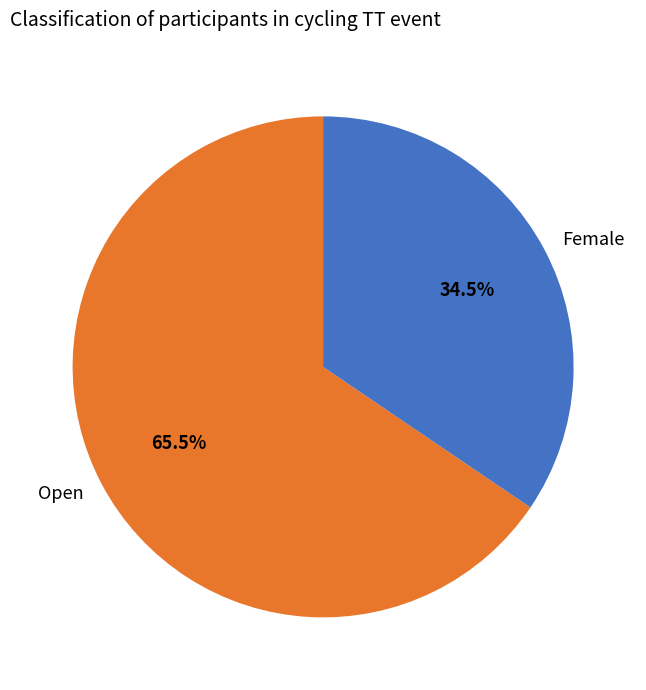

Which category accounts for the majority?

Open